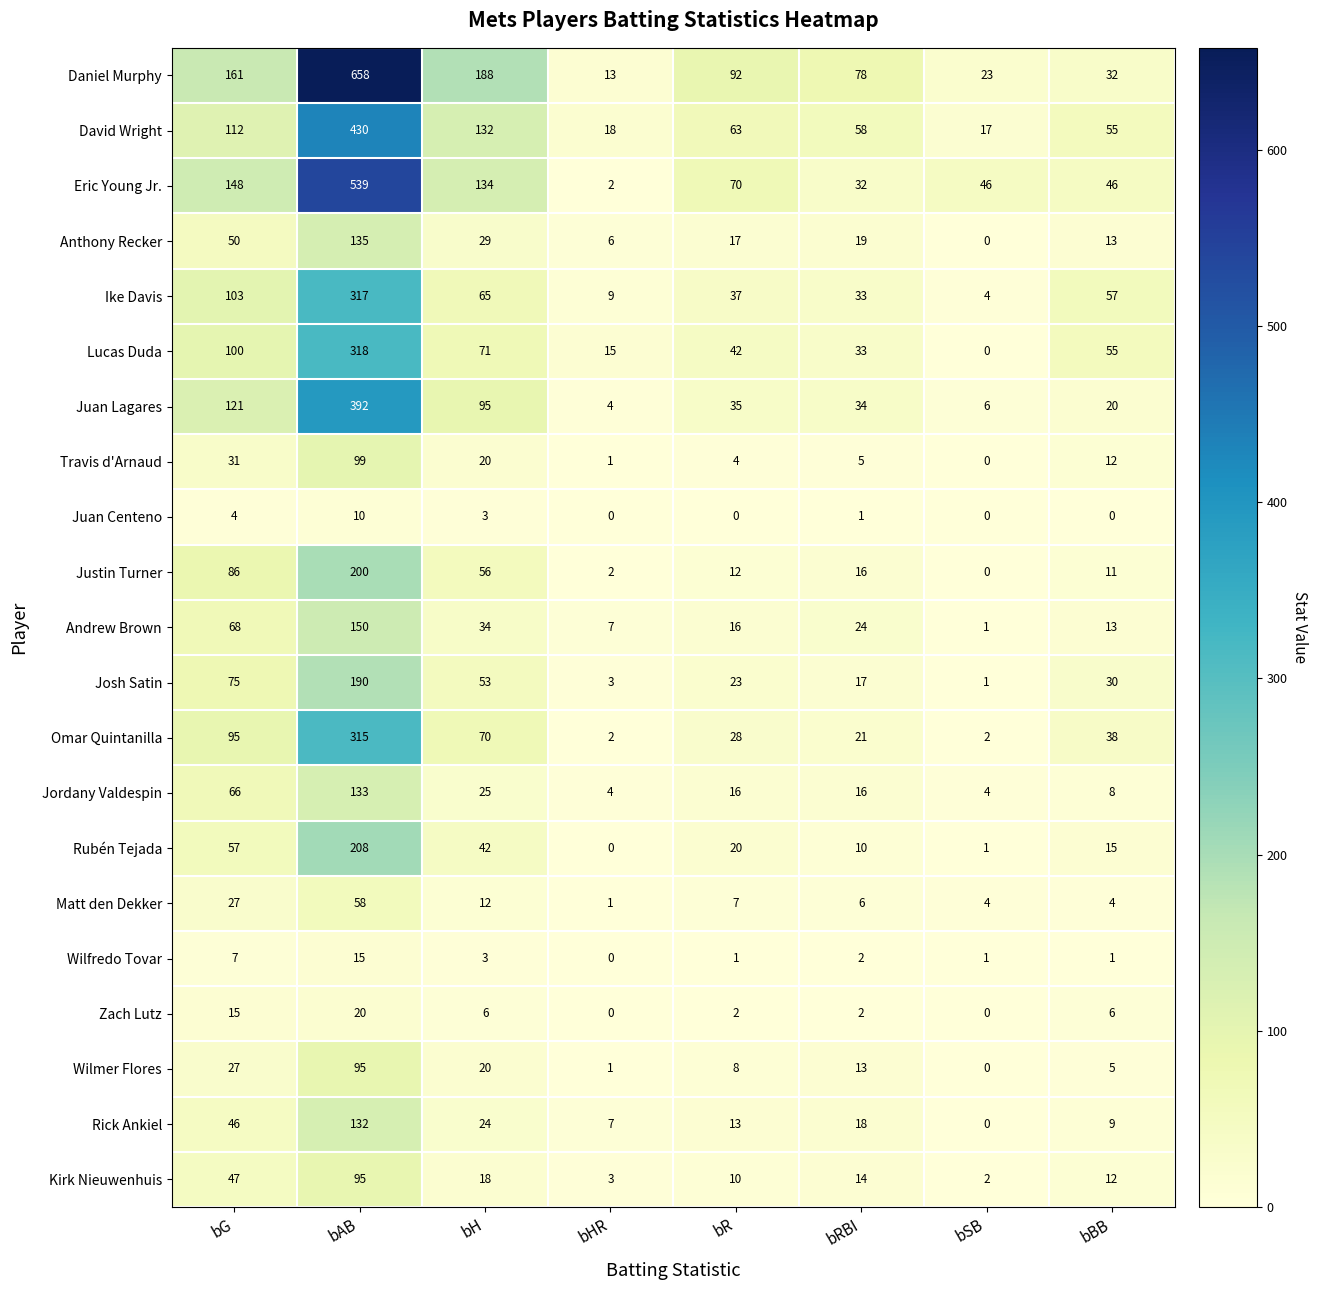

How many distinct data groups are displayed?

21